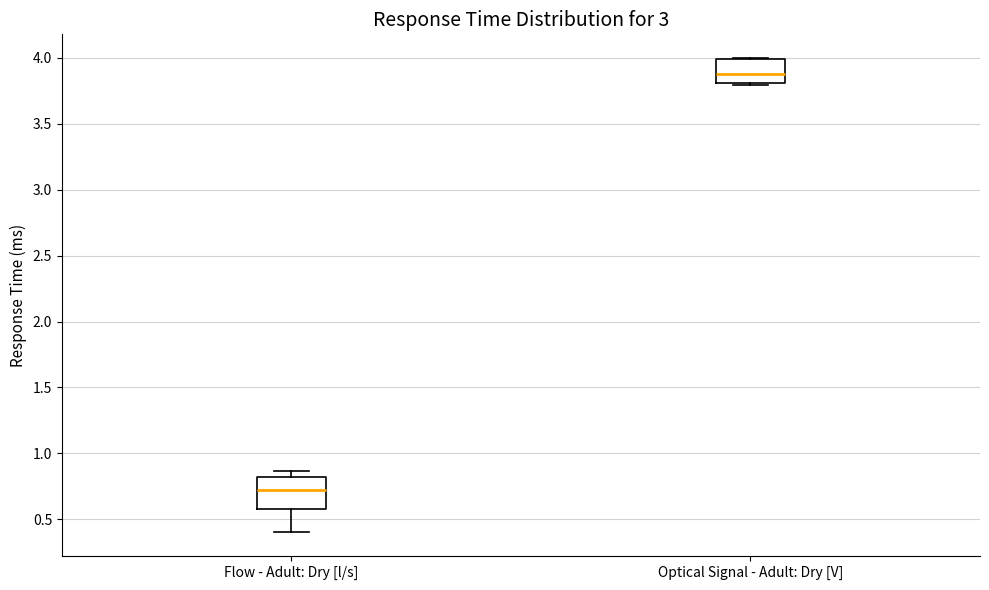

Comparing the boxes themselves (not the whiskers), which one is the tallest?

Flow - Adult: Dry [l/s]